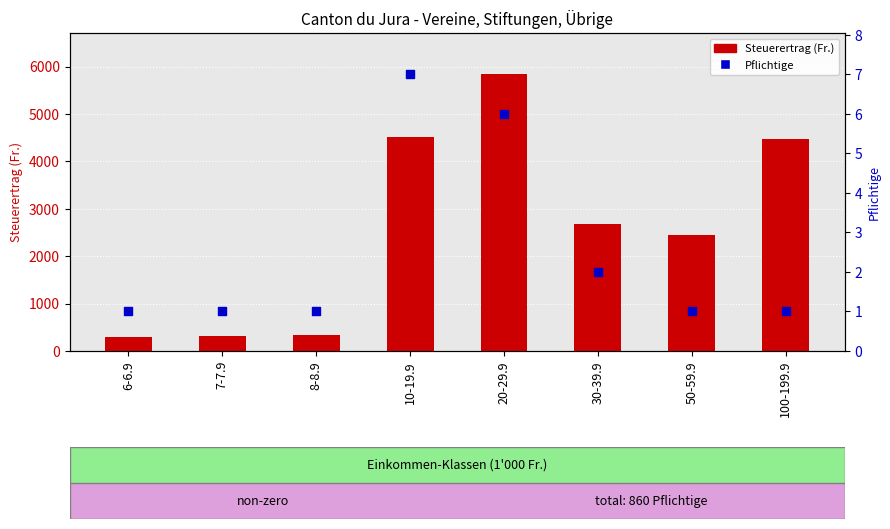

At which category is the sum across all series the highest?

20-29.9